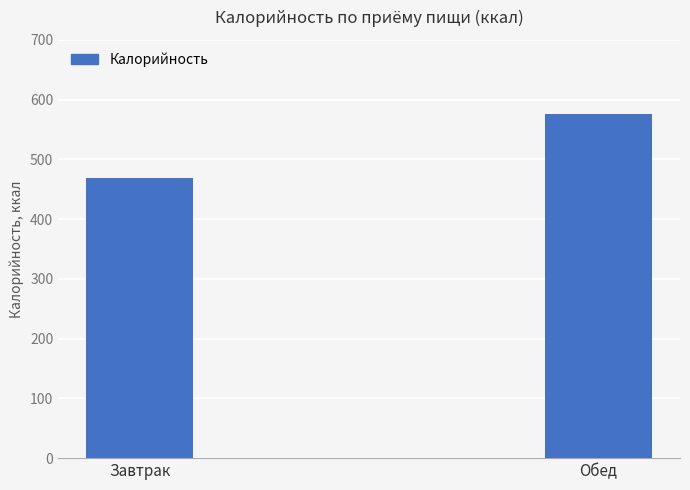

List the labels in order of value, smallest first.

Завтрак, Обед